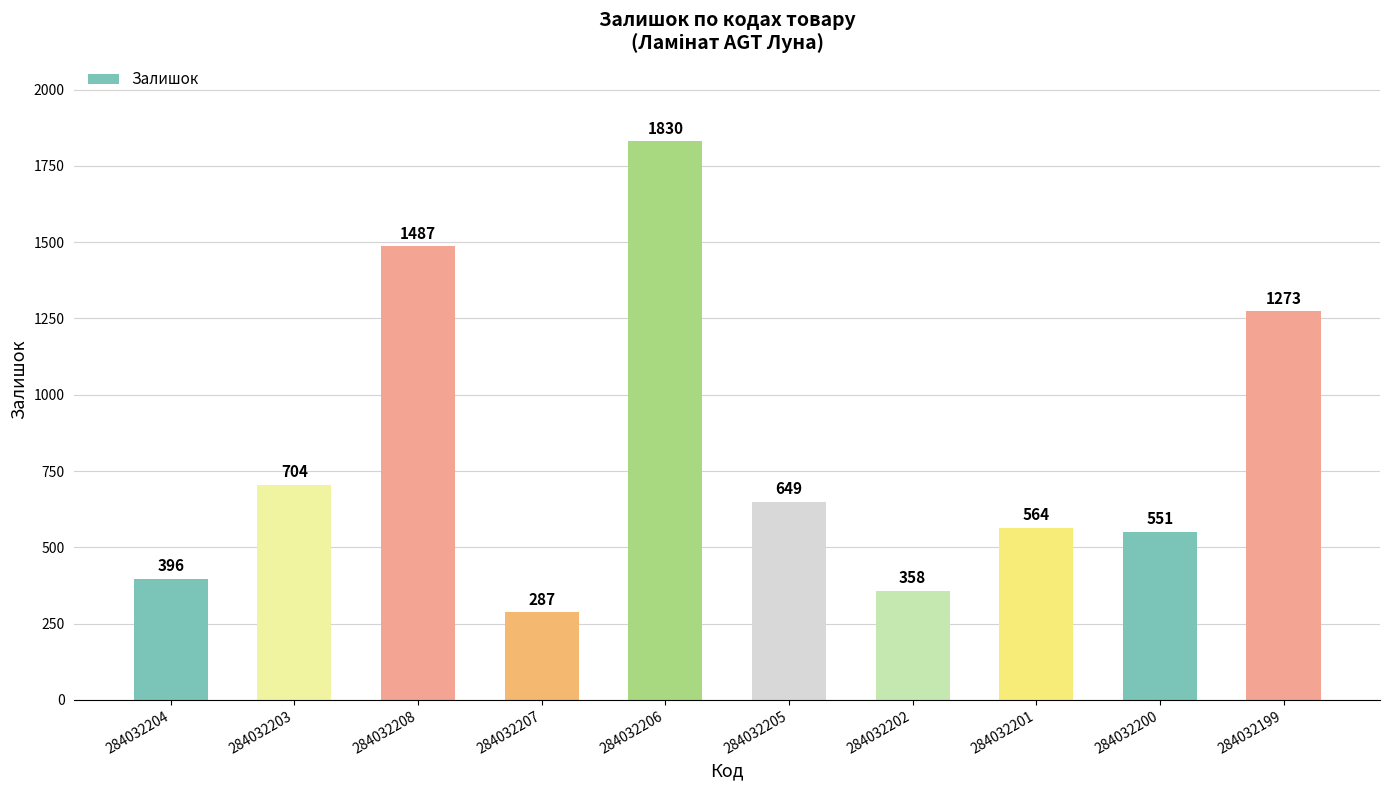

Is it true that the value at 284032208 is 2355?

False